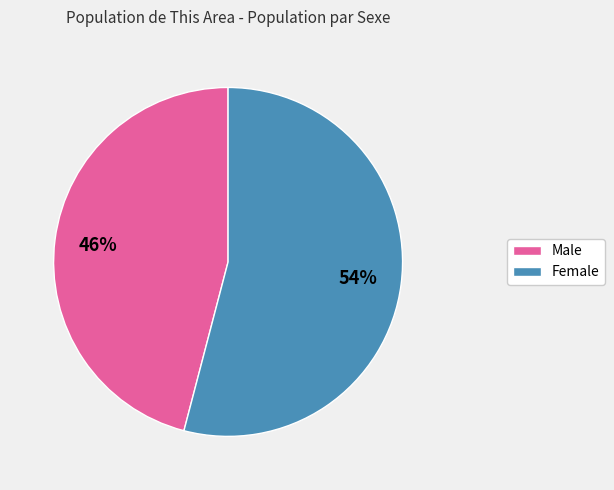

Is there a majority slice in this chart?

Yes